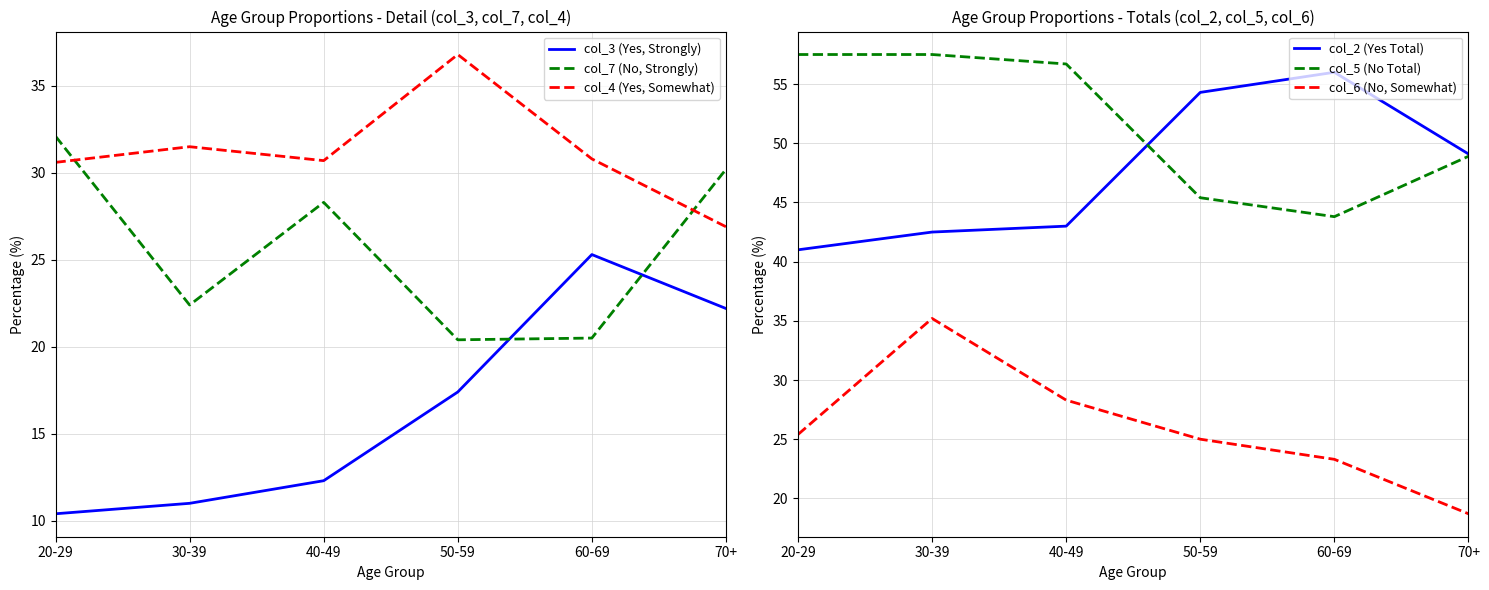

What is the difference between the highest and lowest values at 70+?

30.4